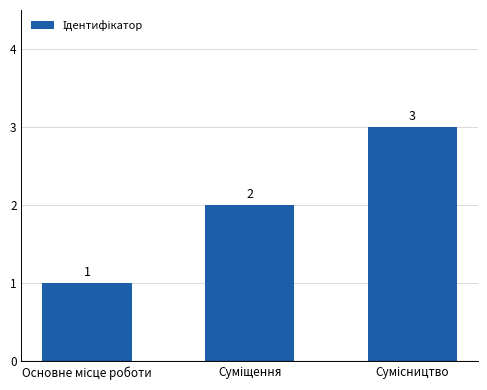

Count the number of data series in this chart.

1